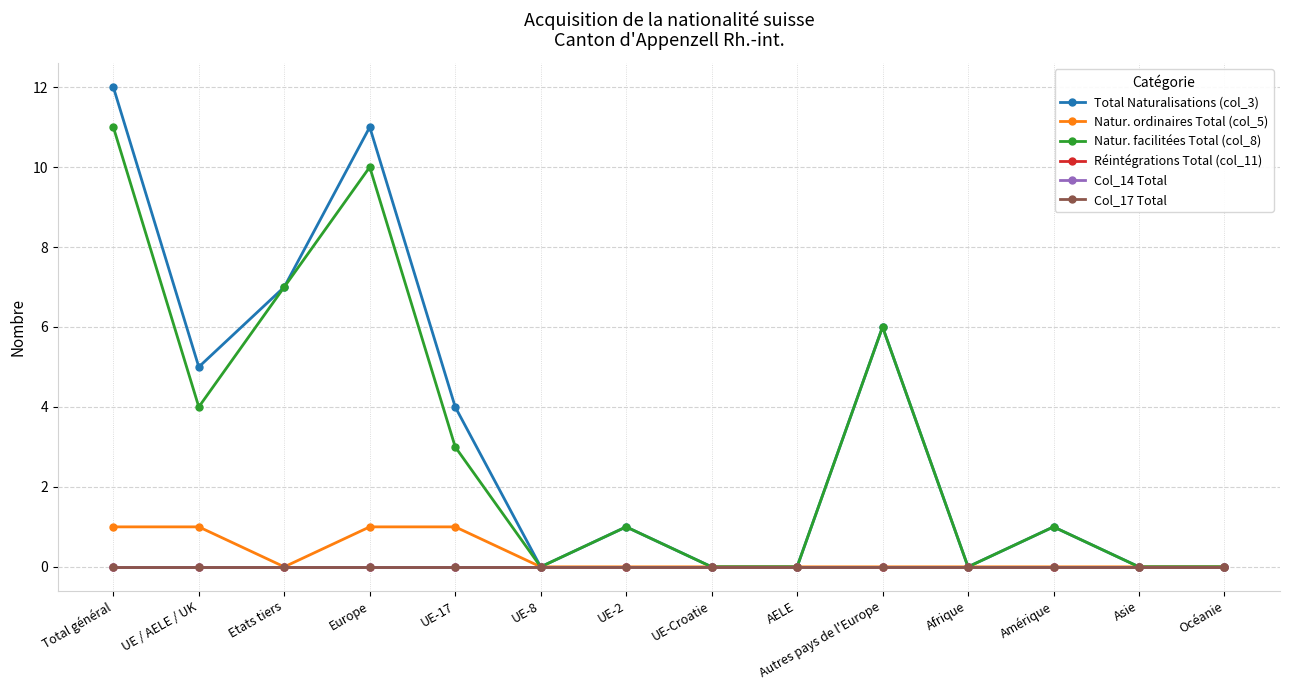

Does the chart have visible grid lines?

Yes